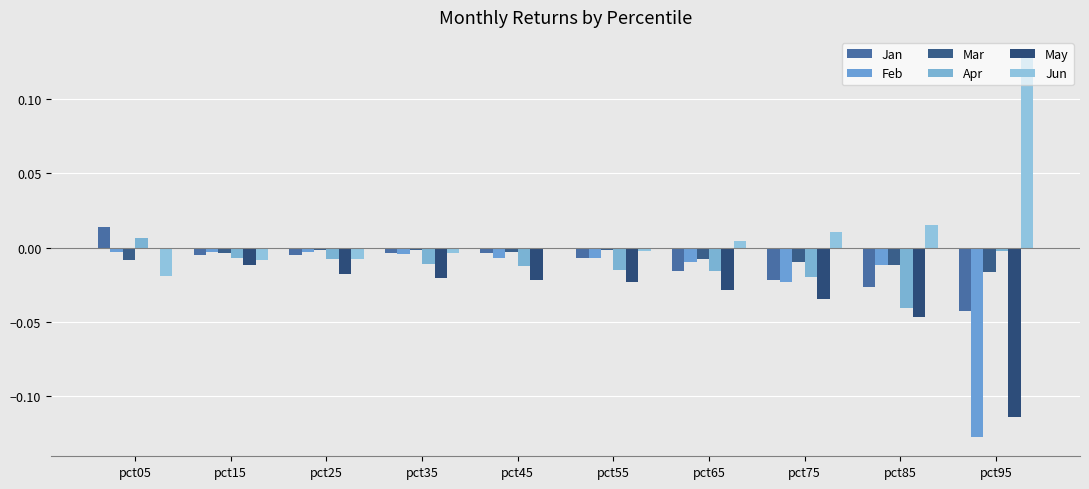

Rank the series by their maximum value, from lowest to highest.

Feb, Mar, May, Apr, Jan, Jun